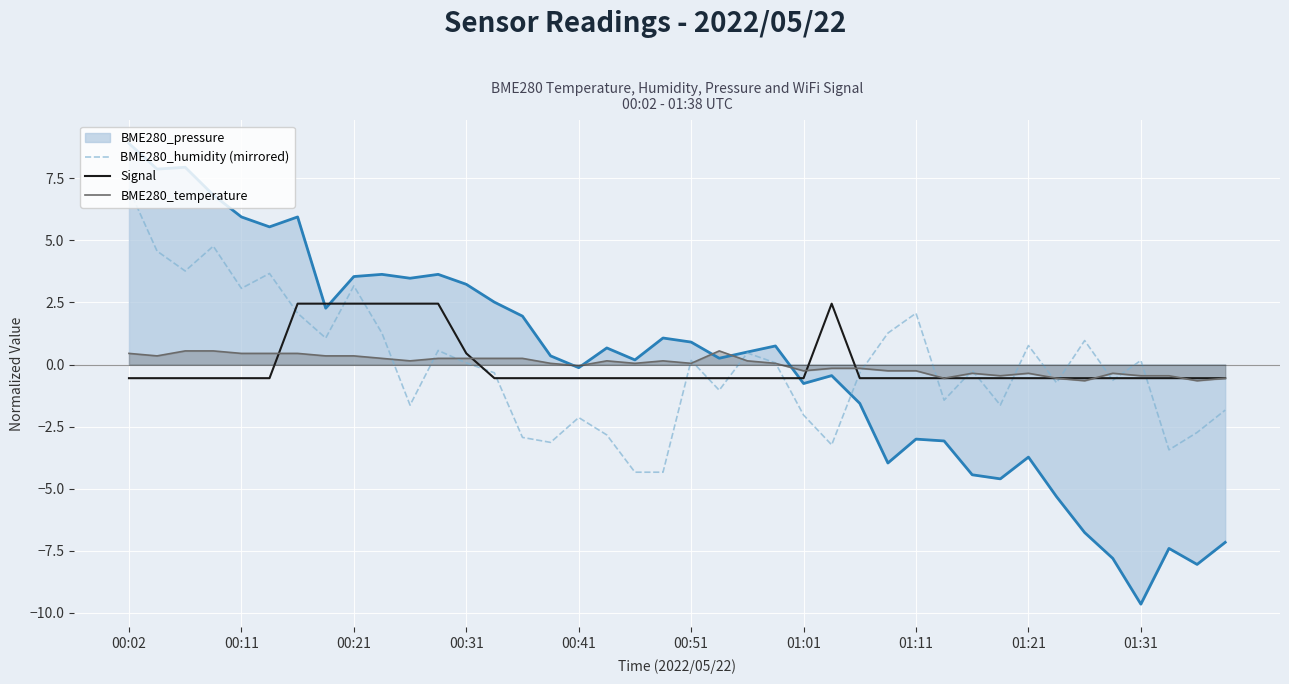

What is the difference between the maximum and minimum values in the Signal series?

3.0